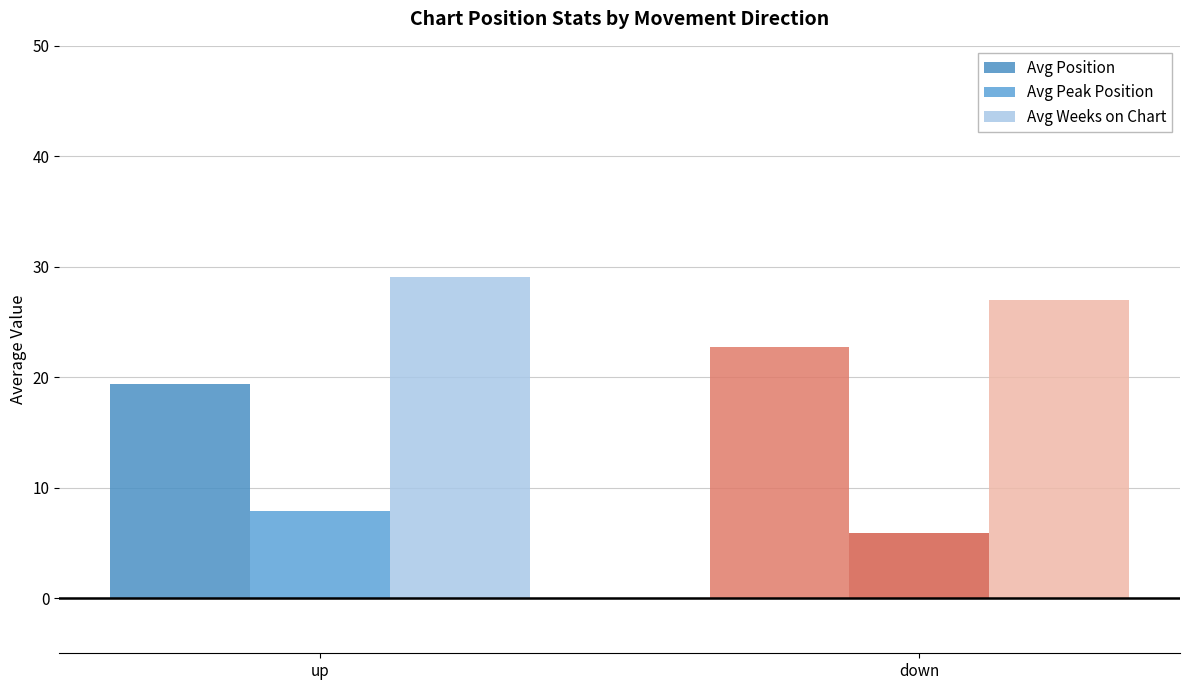

What is the difference between the highest and lowest values at up?

21.2